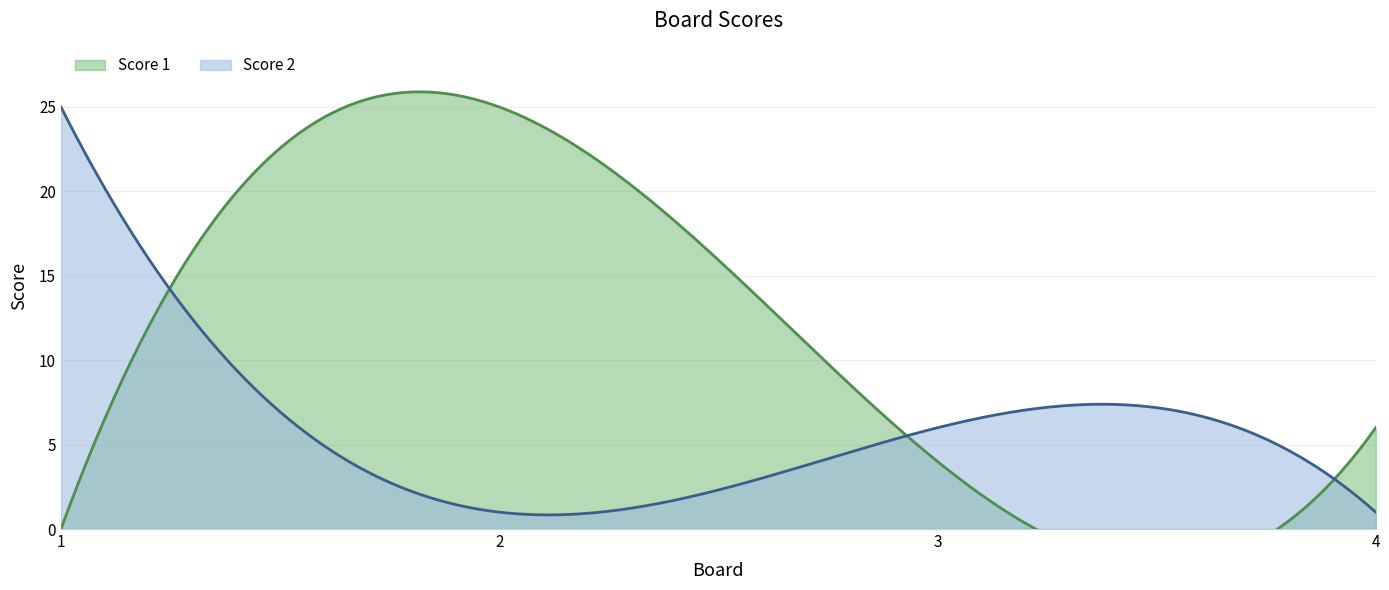

Which series has the widest spread of values?

Score 1